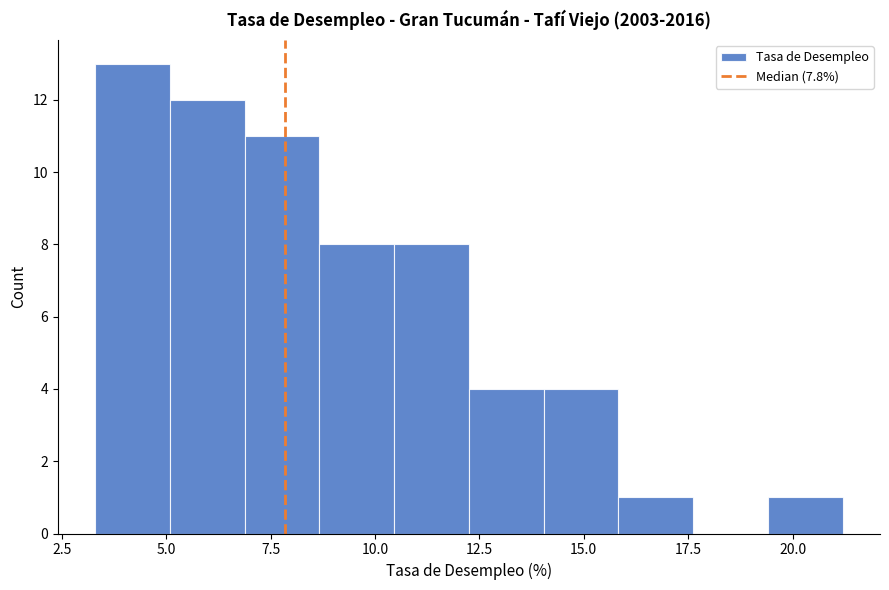

Around what value on the x-axis is the tallest bar? Give the approximate position of its centre, as read against the axis.

4.0